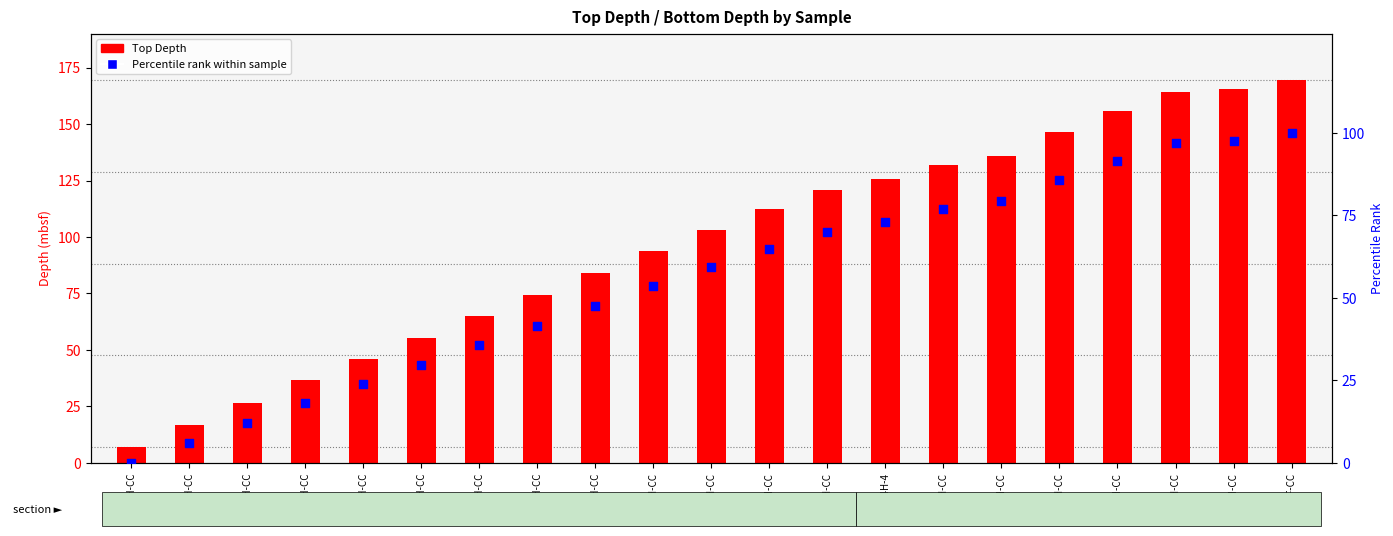

At which category is the sum across all series the highest?

20F-CC